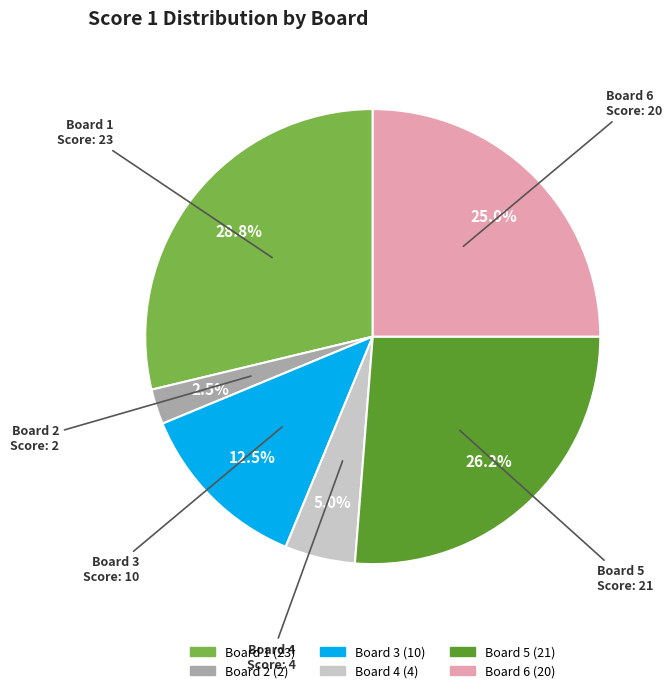

How many slices are in this pie chart?

6